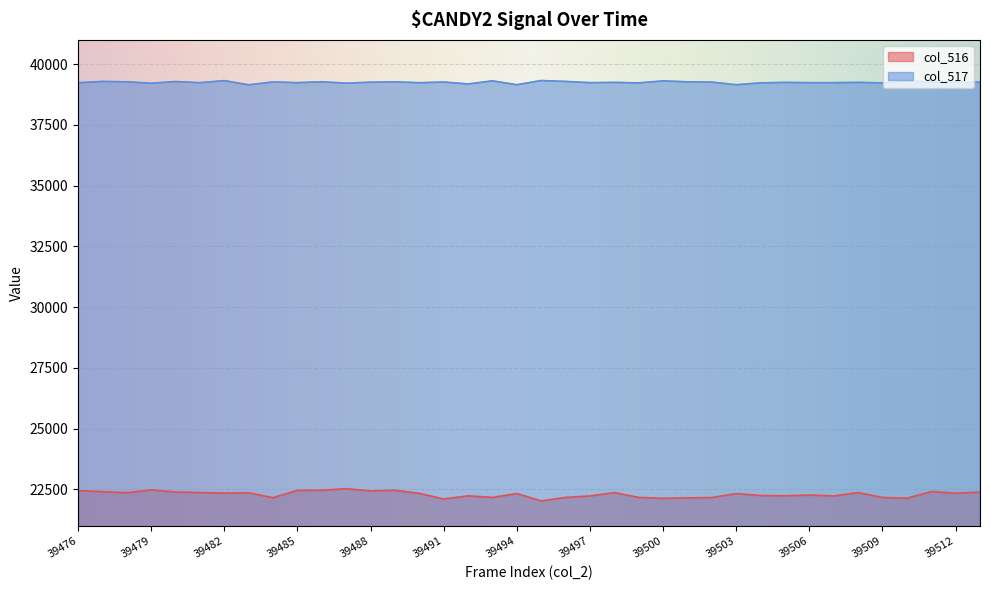

Is the value of col_517 at 39495 greater than the value of col_516 at 39489?

Yes